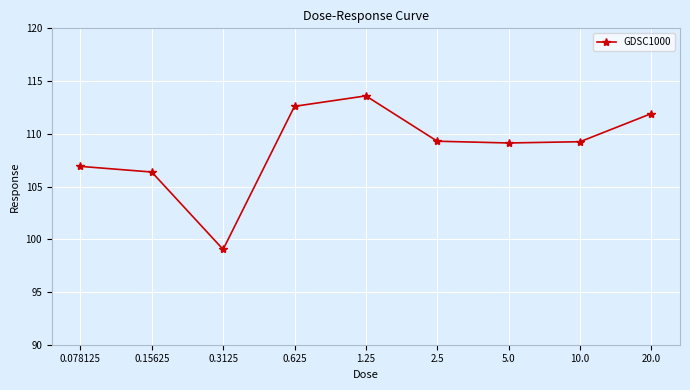

Is it true that the value at 0.078125 is 24.9?

False